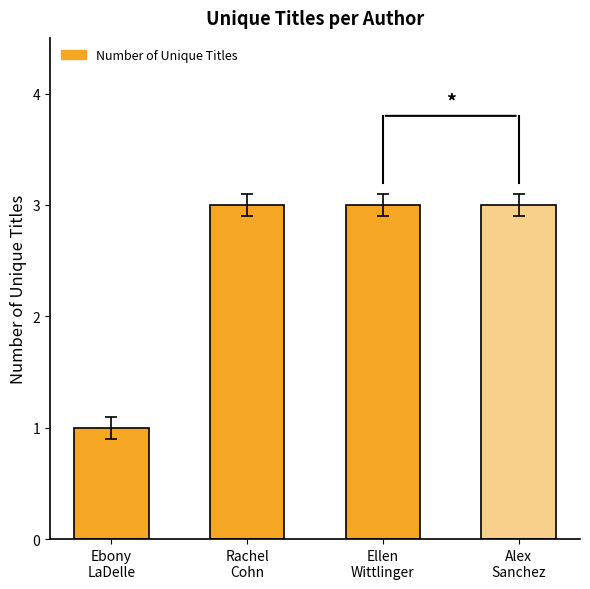

Reading right to left, transcribe all the data shown in this chart.

3	3	3	1